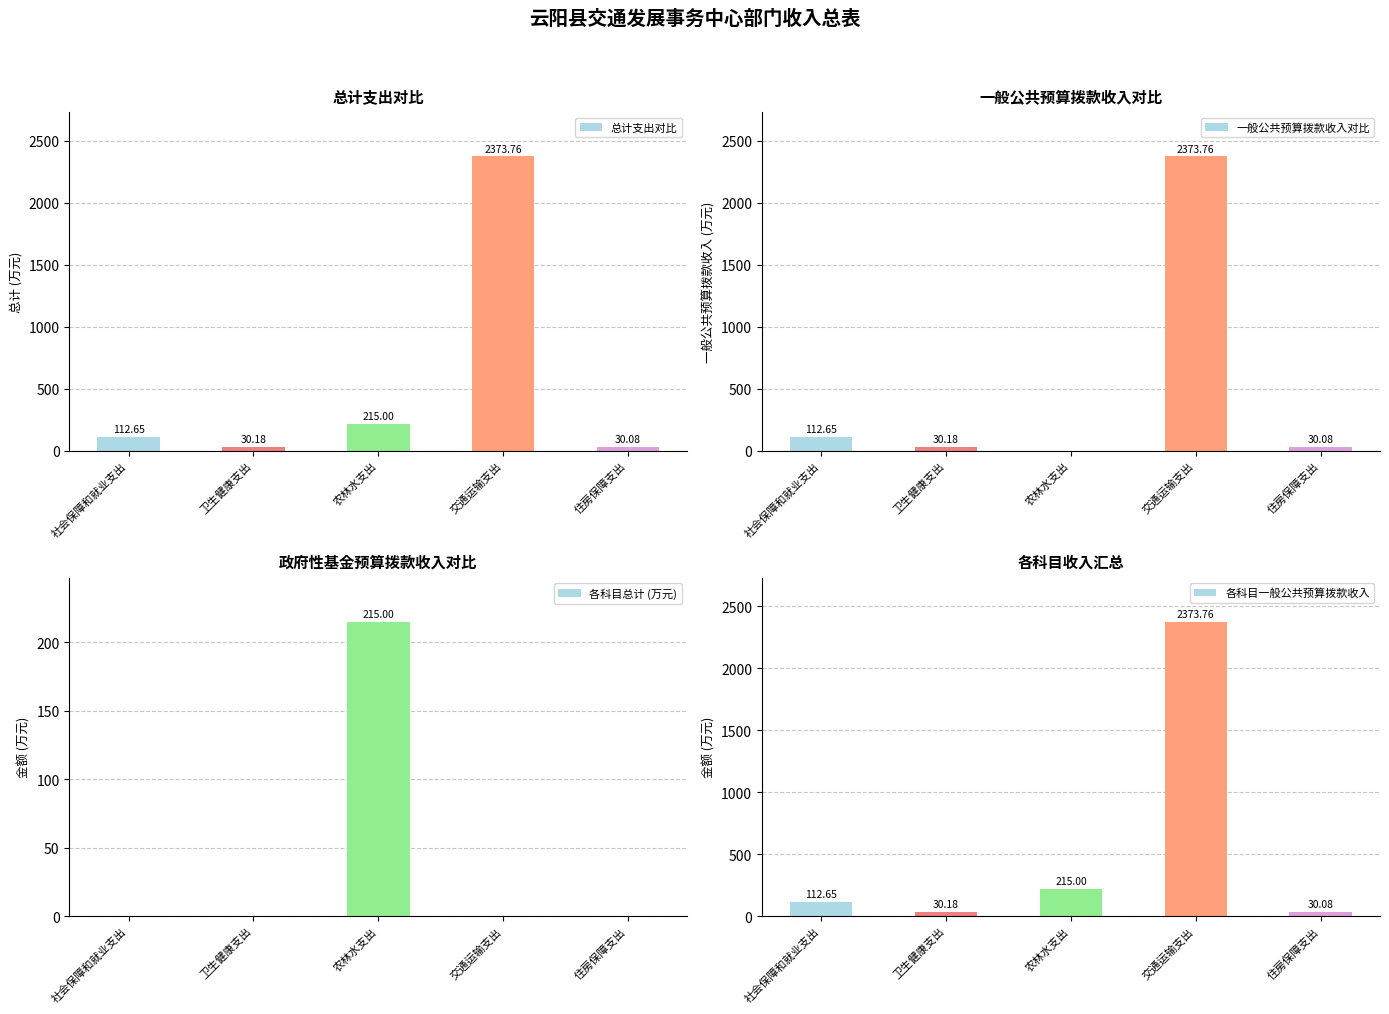

What is the maximum value for 一般公共预算拨款收入对比?

2373.8